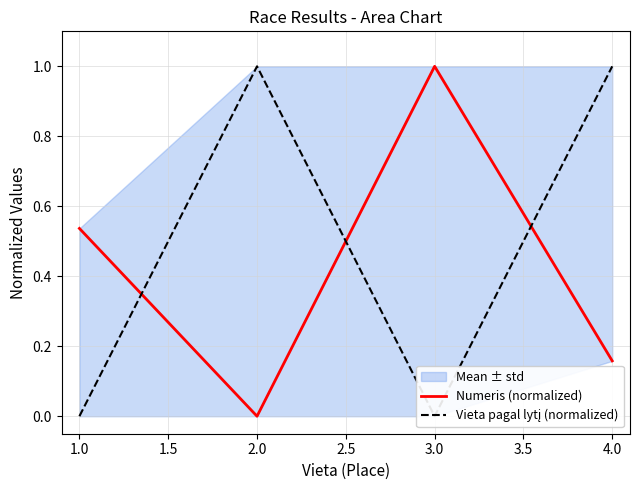

What is the difference between the maximum and second lowest values in the Vieta pagal lytį (normalized) series?

1.0